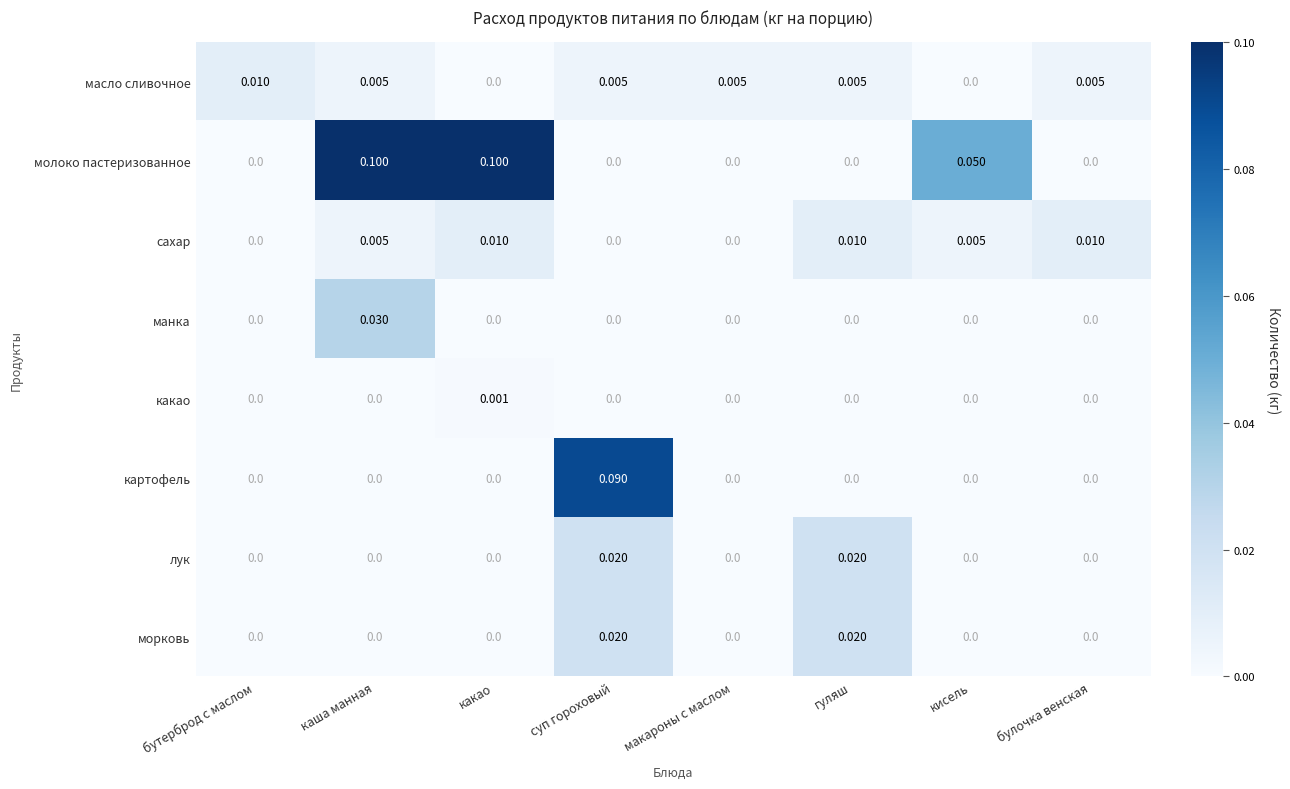

Count the number of categories in the chart.

8